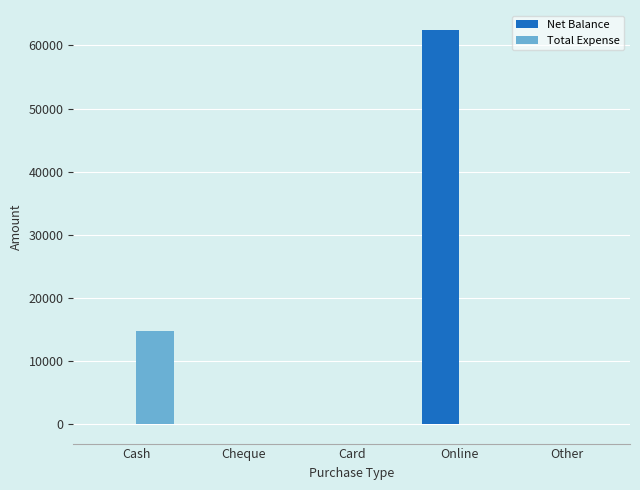

Is the value of Net Balance at Other greater than the value of Total Expense at Cash?

No